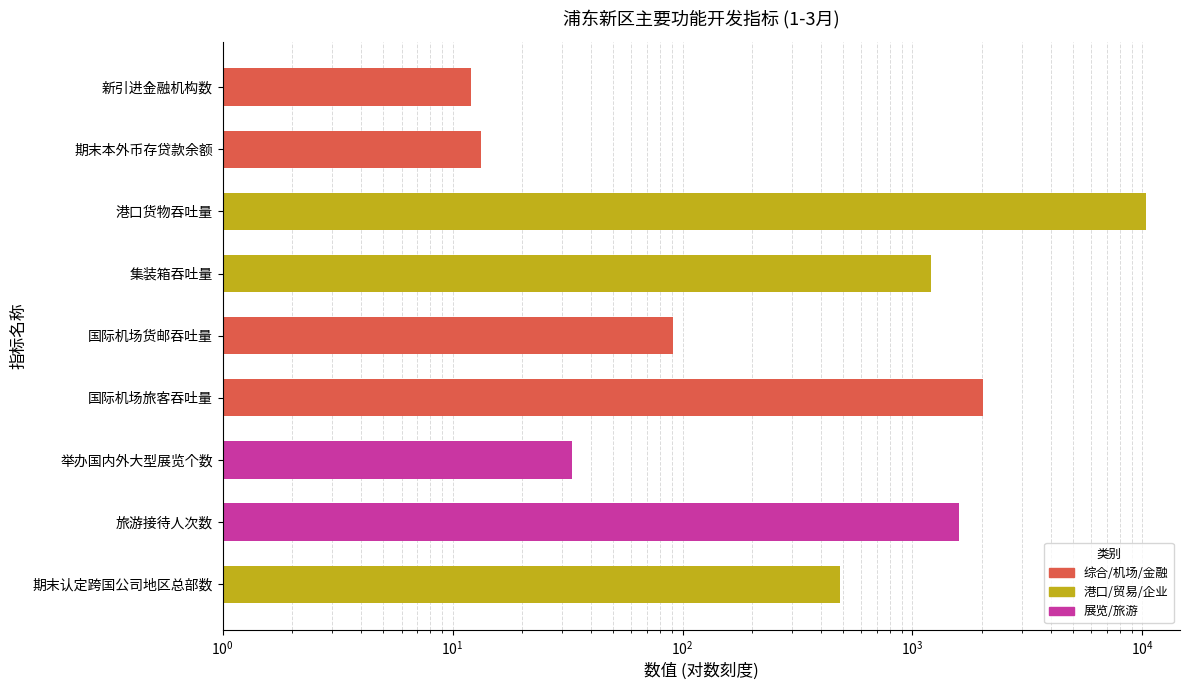

What is the maximum value shown in the chart?

10395.4